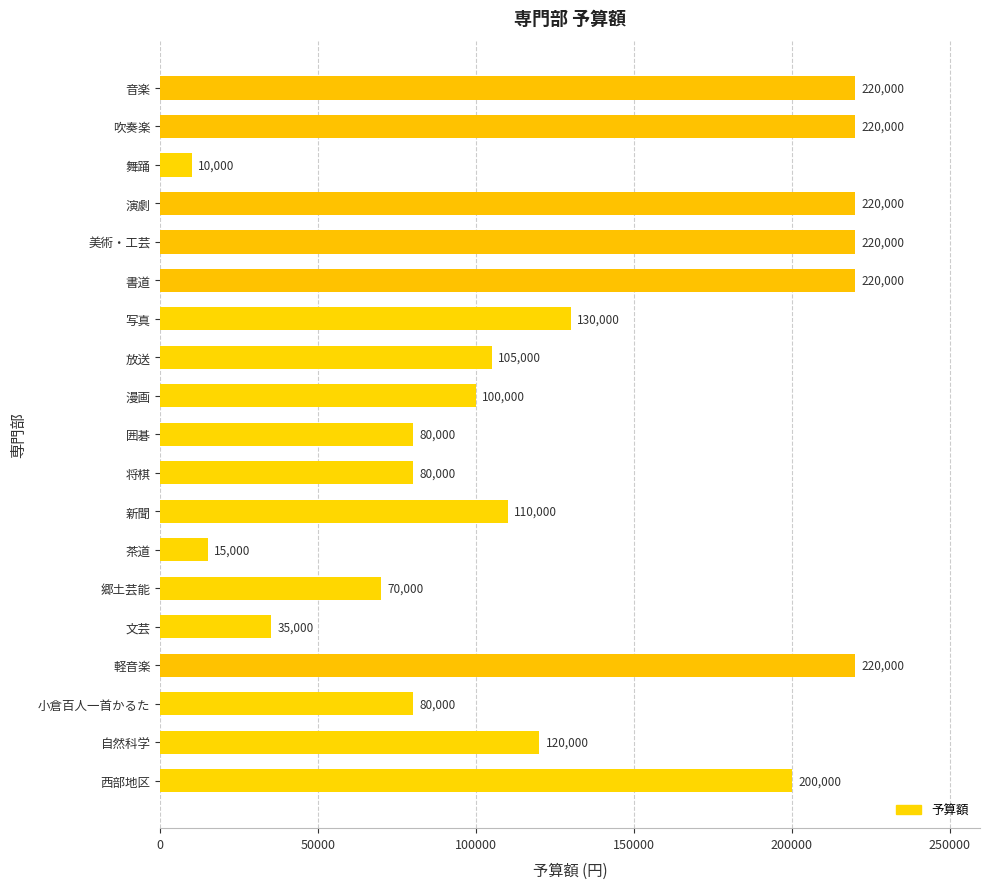

What is the label of the 8th bar from the top?

放送